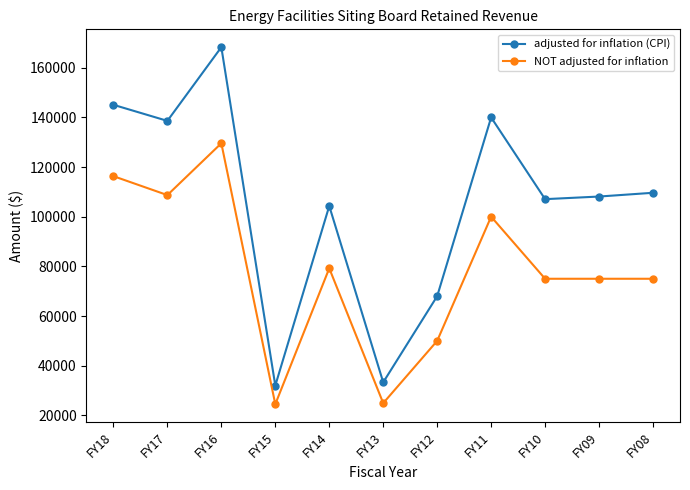

How many lines are shown in the chart?

2